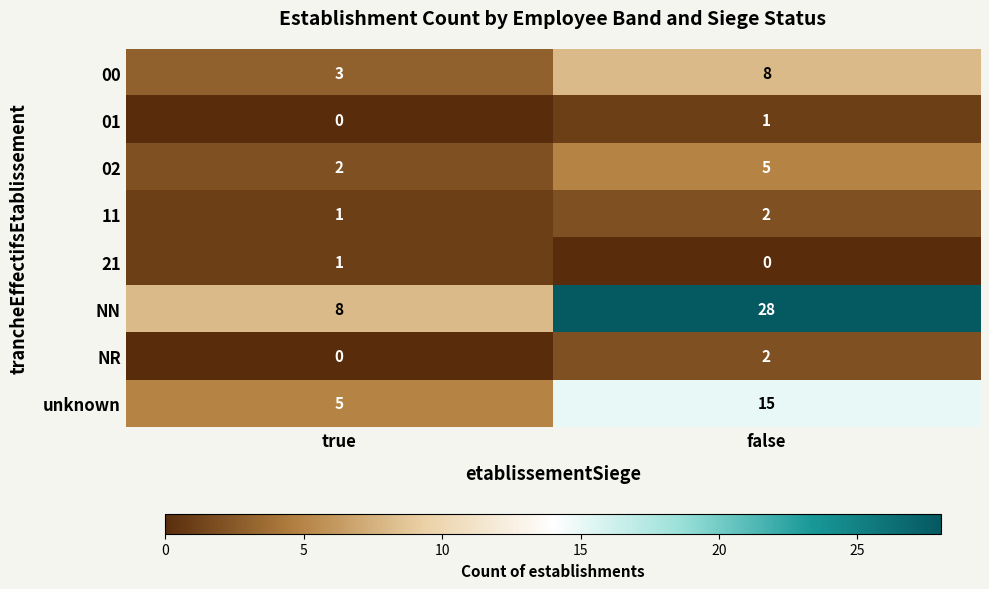

Between true and false, which series saw the biggest shift?

NN